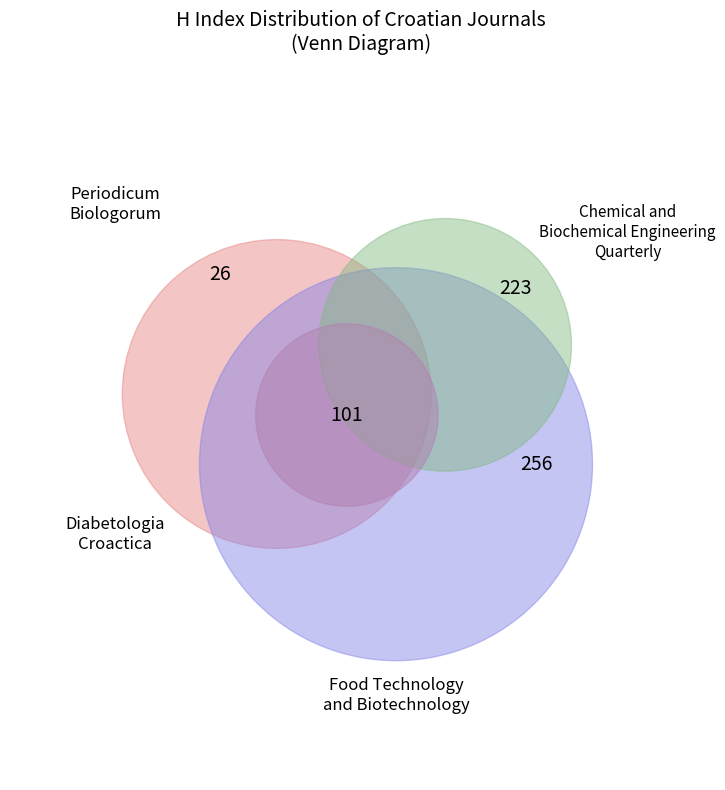

To the nearest percent, what is the combined percentage of Food Technology and Biotechnology and Chemical and Biochemical Engineering Quarterly?

79%